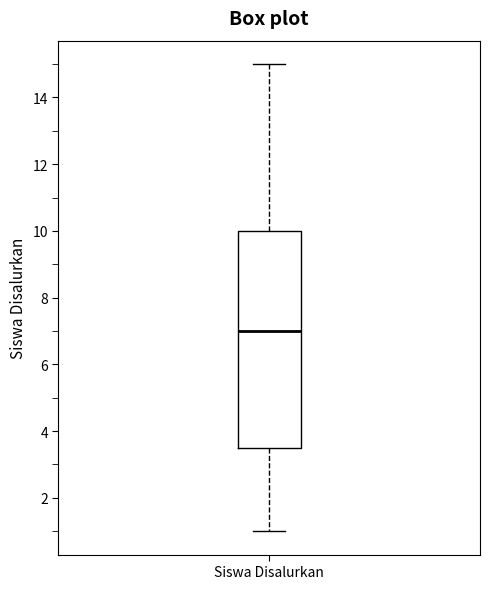

Where does the median line of the box for Siswa Disalurkan sit on the y-axis? The values are not printed on the chart, so give them approximately, as read against the axis.

7.0